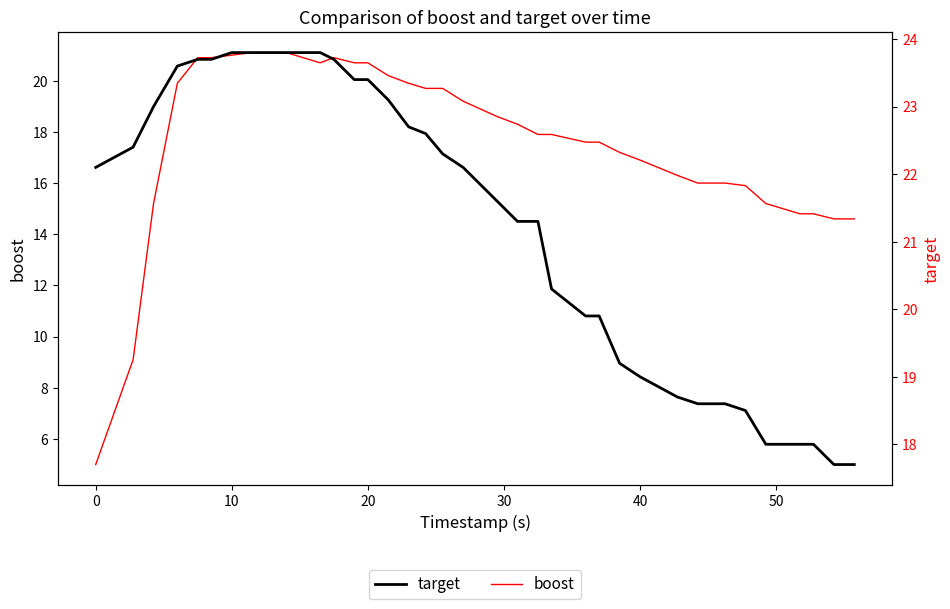

How many lines are shown in the chart?

2